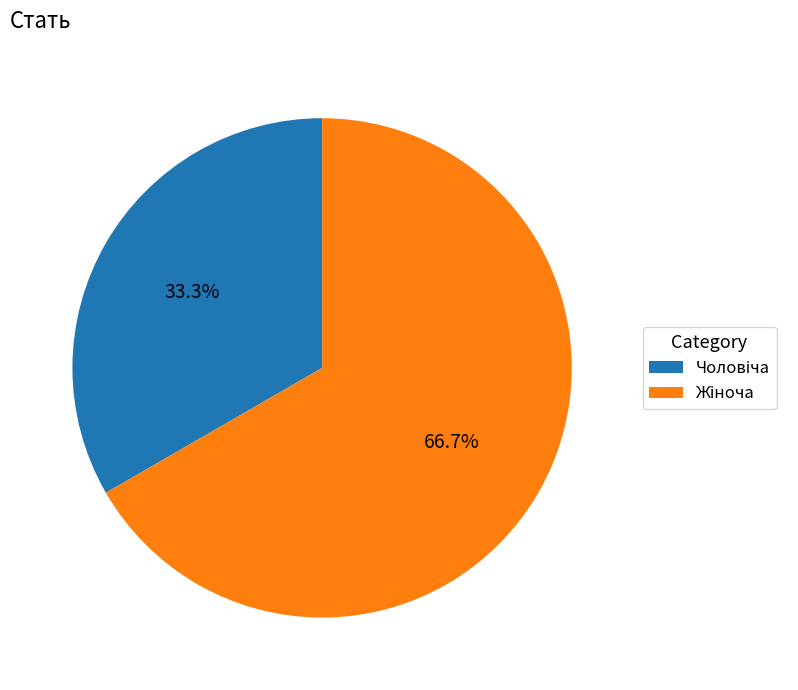

Does any single category account for the majority?

Yes